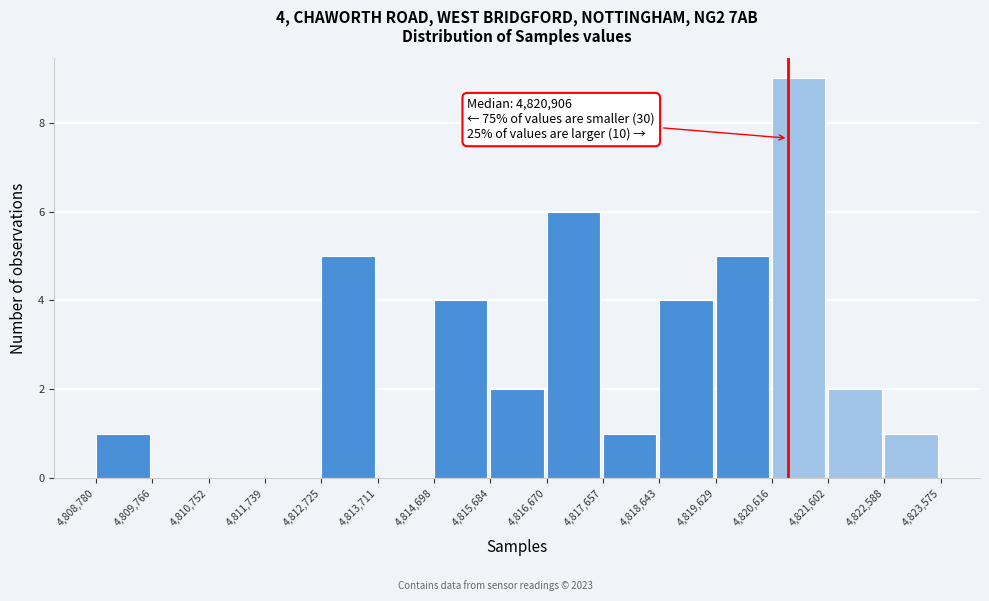

Which range on the x-axis has the tallest bar?

4,820,616 to 4,821,602